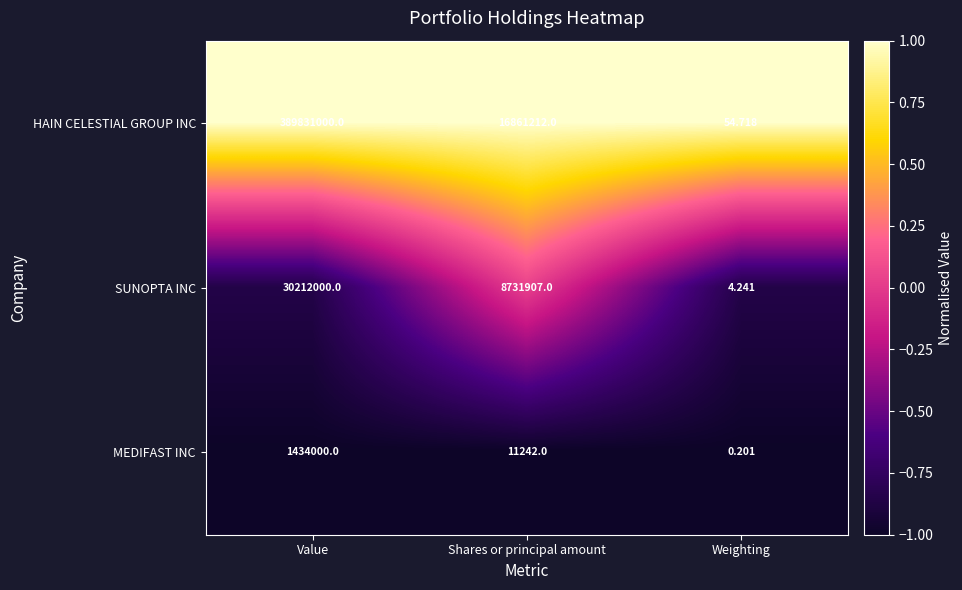

Which series changed the most between Shares or principal amount and Weighting?

HAIN CELESTIAL GROUP INC